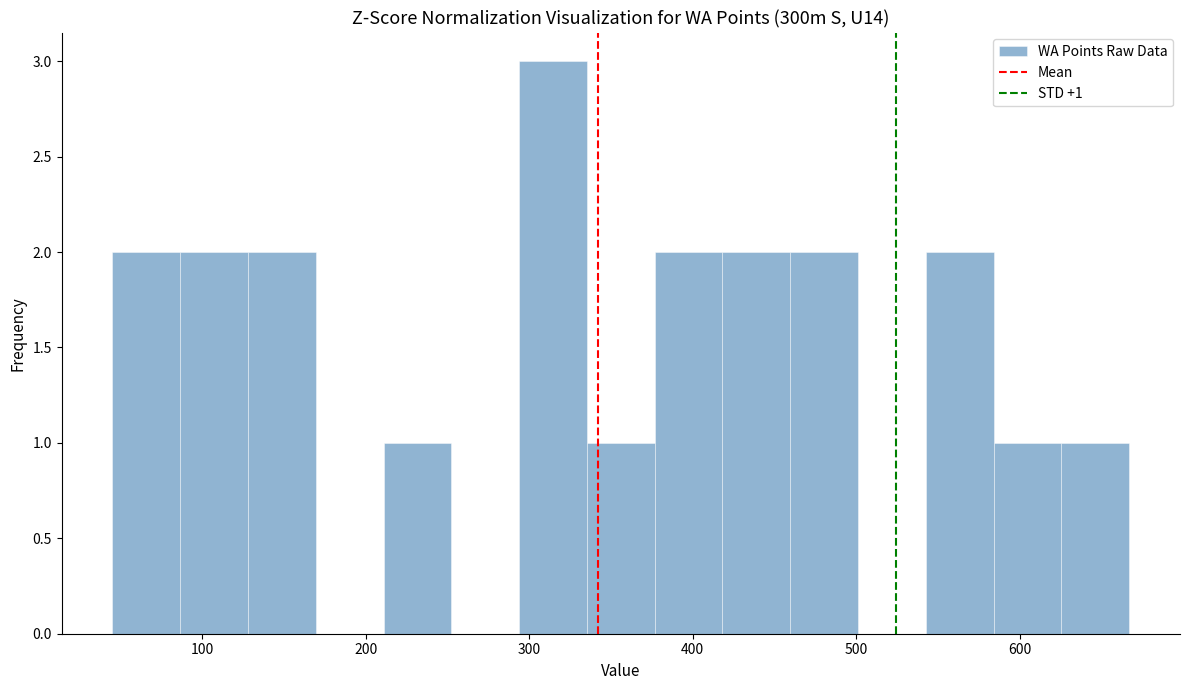

Which range on the x-axis has the tallest bar?

290 to 340